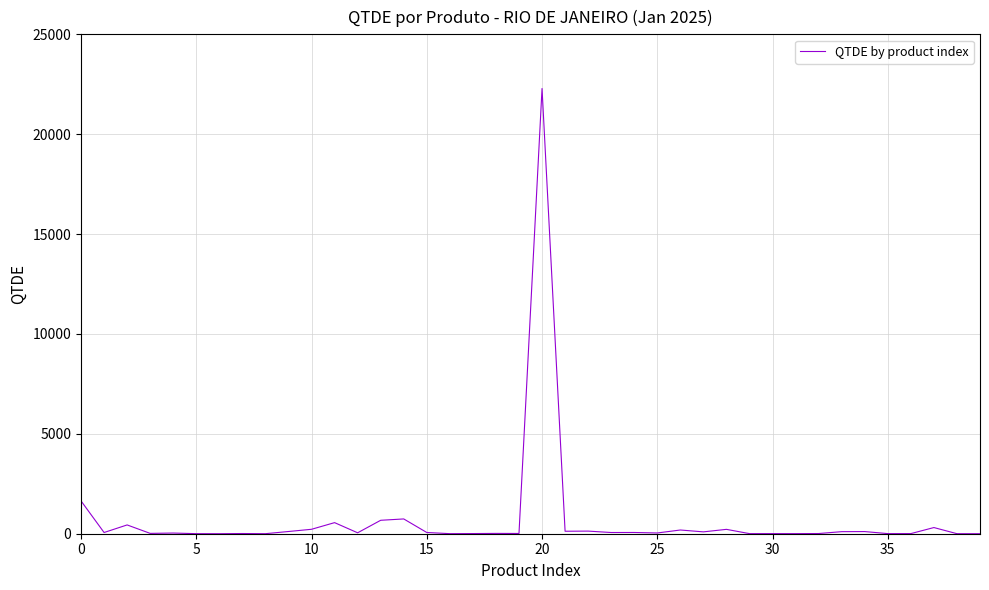

What is the maximum value shown in the chart?

22288.0